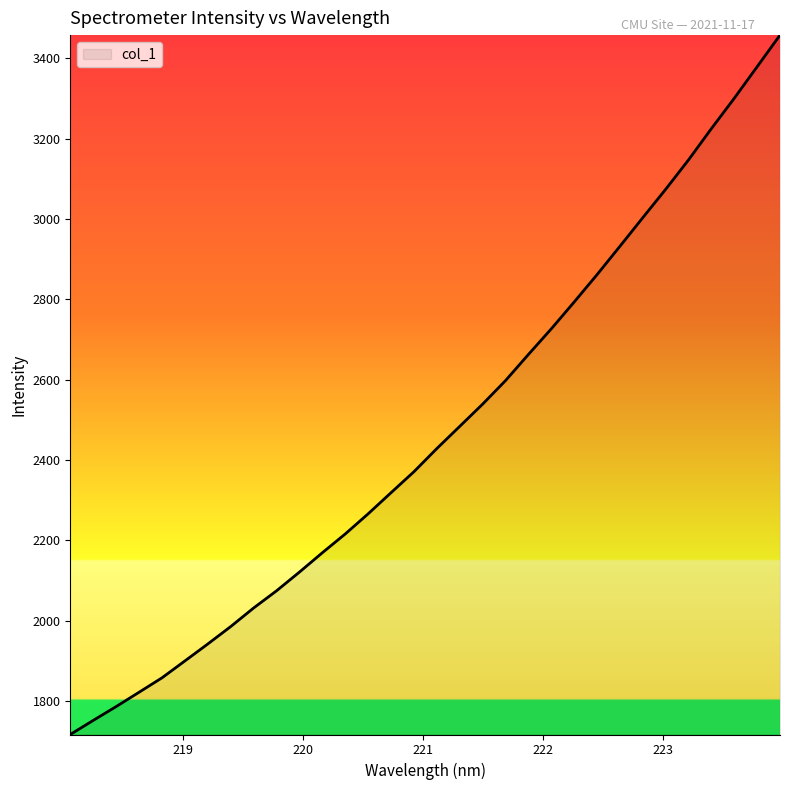

What is the greatest value displayed?

3457.8